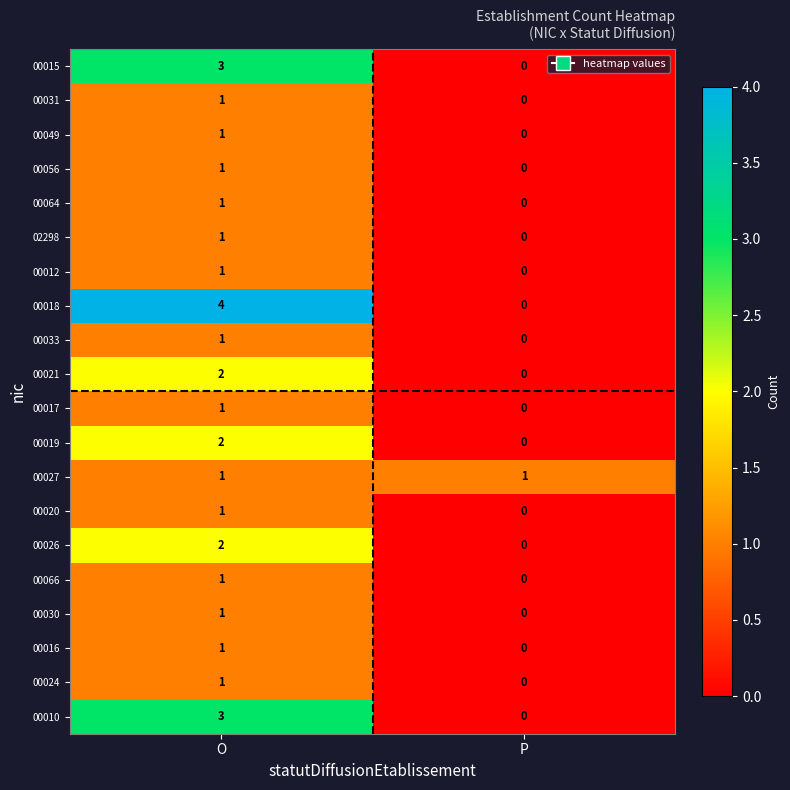

Where is 00033 nearest to the value 0?

P